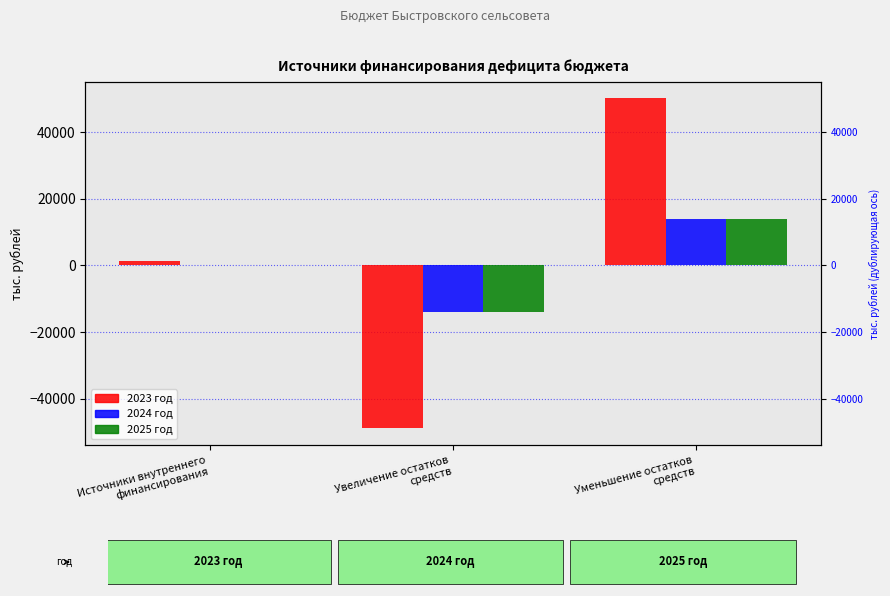

What is the maximum value shown in the chart?

50075.0